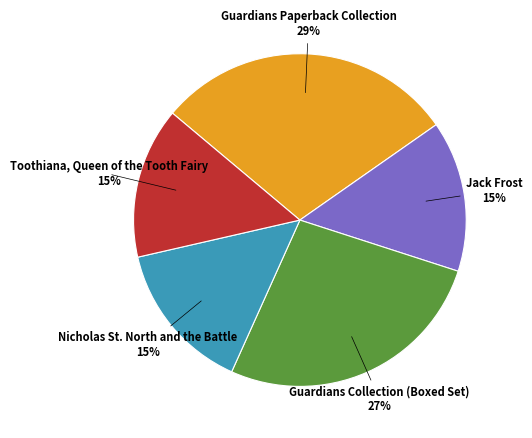

To the nearest percent, what percentage of the pie is Jack Frost?

15%